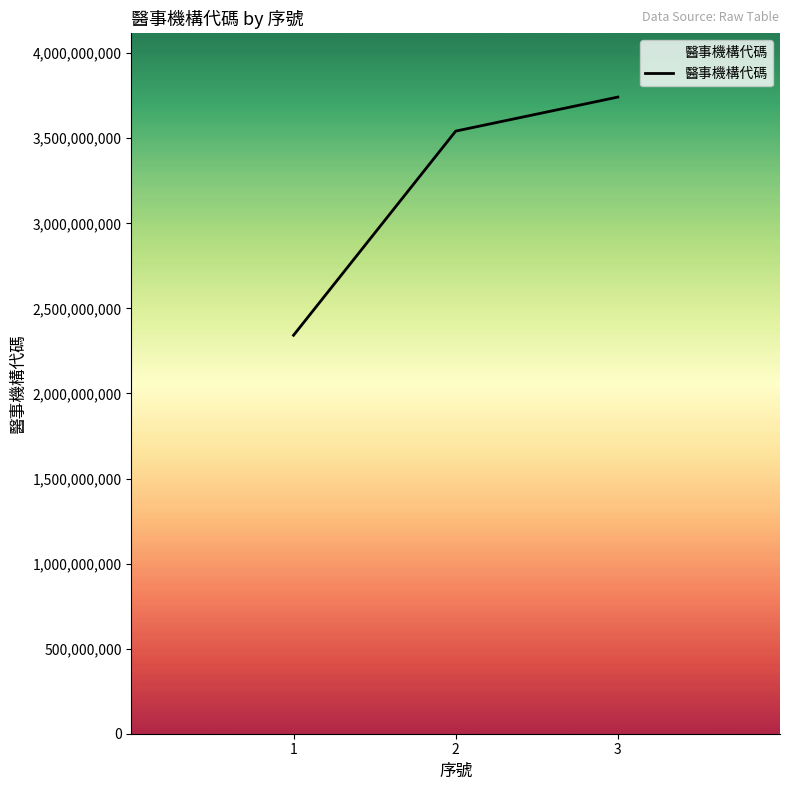

What is the ratio of the value at 3 to the value at 1?

1.6